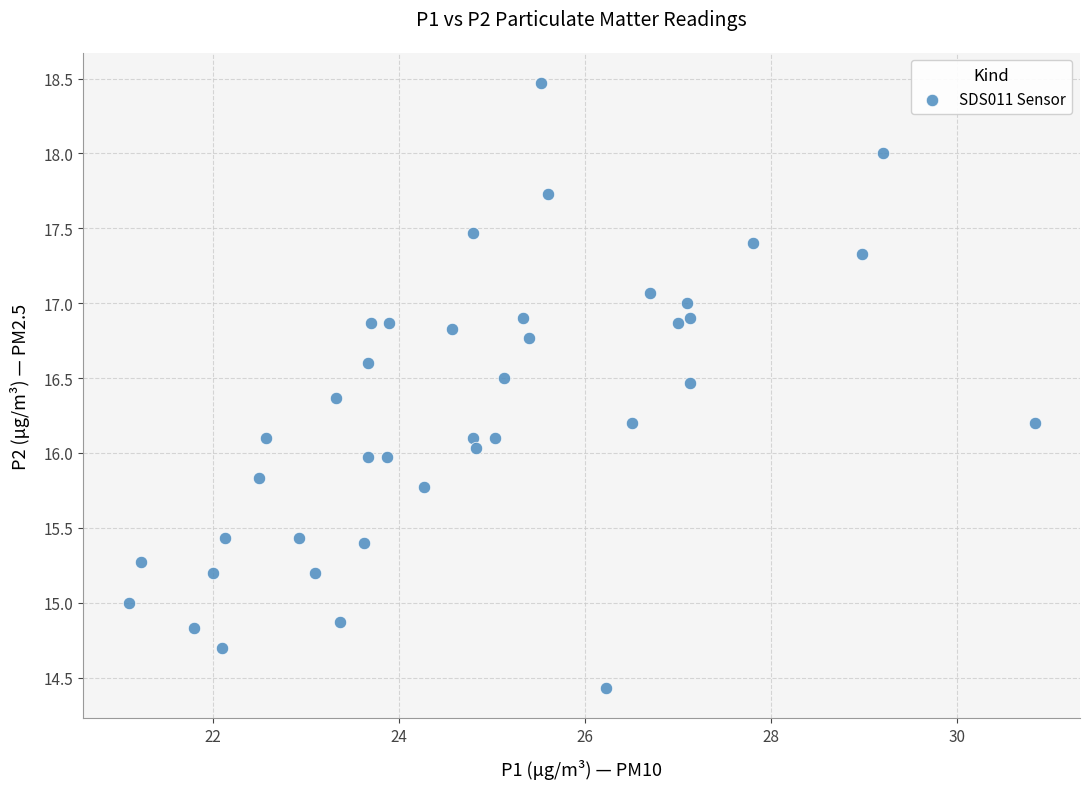

What is the range of Y values (max minus min)?

4.0